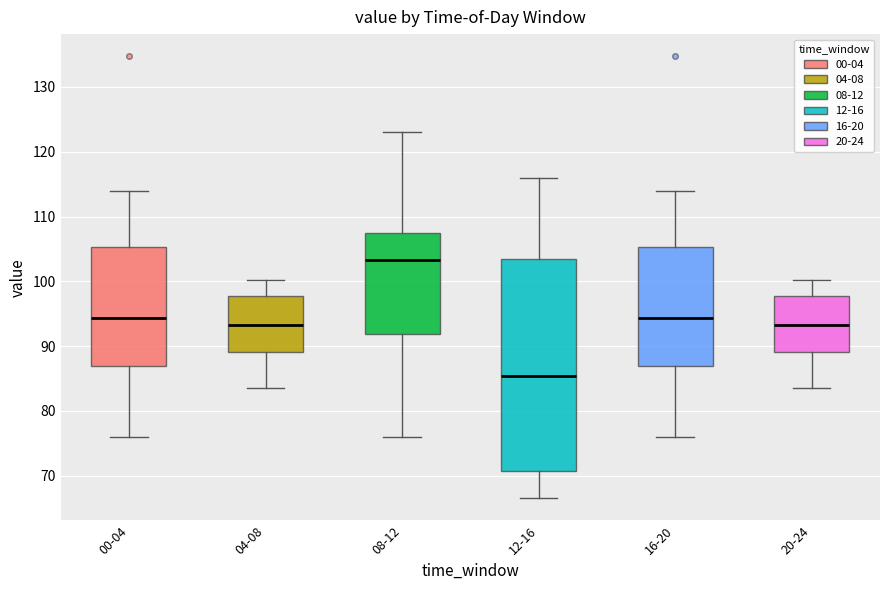

Where does the lower whisker of the box for 00-04 end on the y-axis? The values are not printed on the chart, so give them approximately, as read against the axis.

76